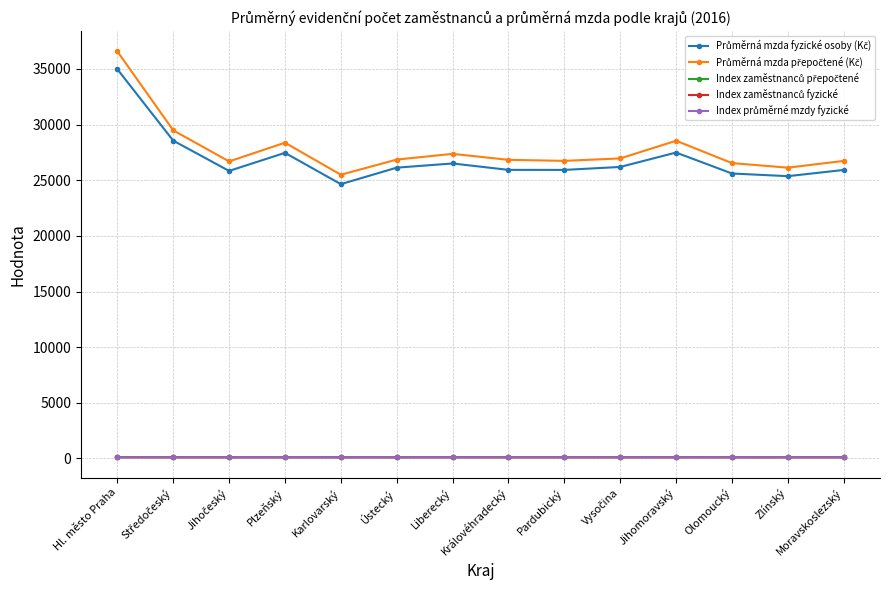

At which category is the sum across all series the highest?

Hl. město Praha